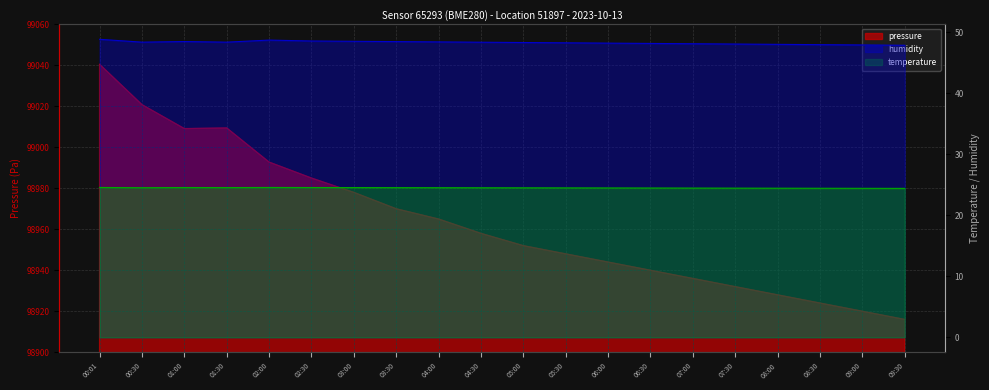

What is the difference between the humidity values at 04:30 and 09:30?

0.5